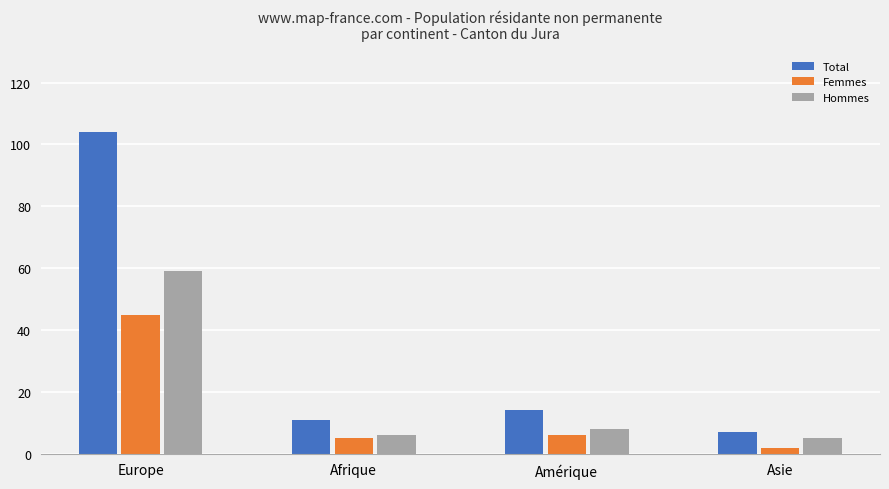

What position from the right is Afrique?

3